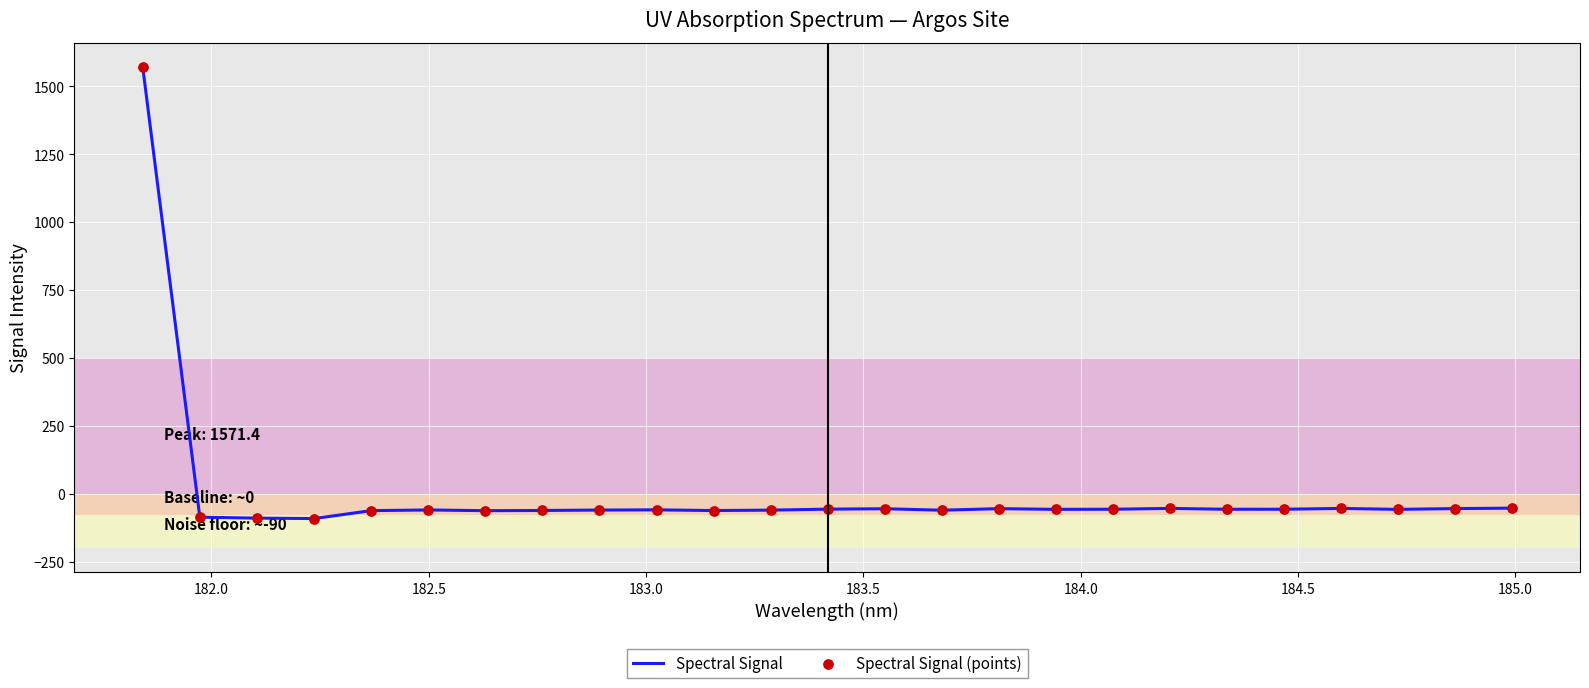

What is the difference between the maximum and minimum values?

1662.7